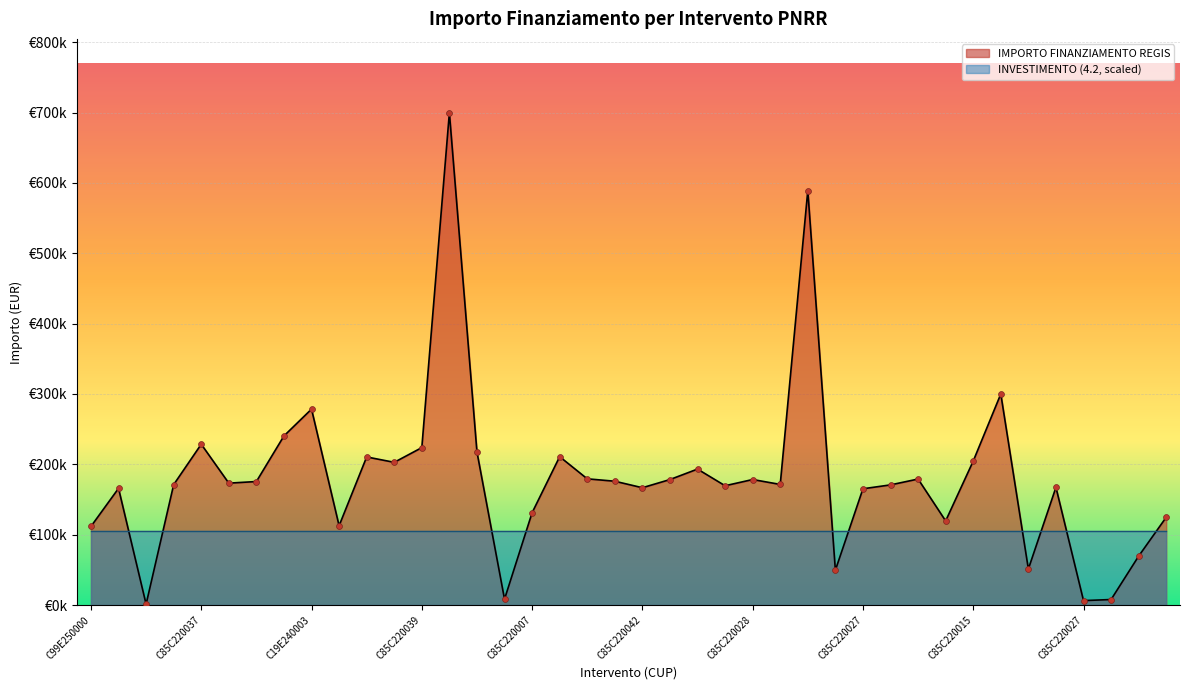

Approximately how many times larger is the value at C85C22002950008 compared to C85C22003960008?

0.9